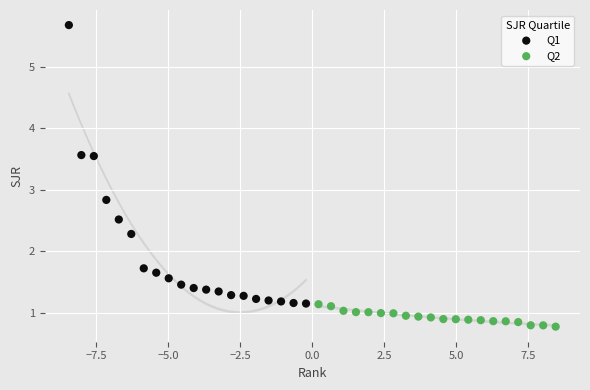

Which series contains the highest Y value?

Q1